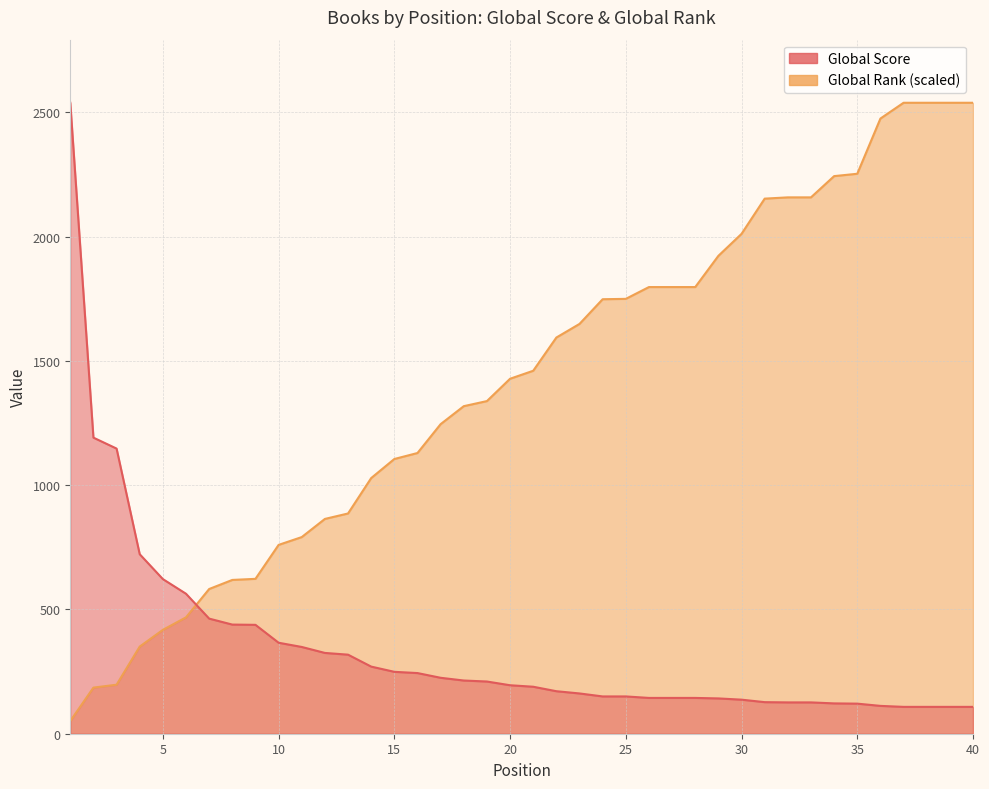

What is the difference between the maximum and minimum values in the Global Rank (scaled) series?

2486.9